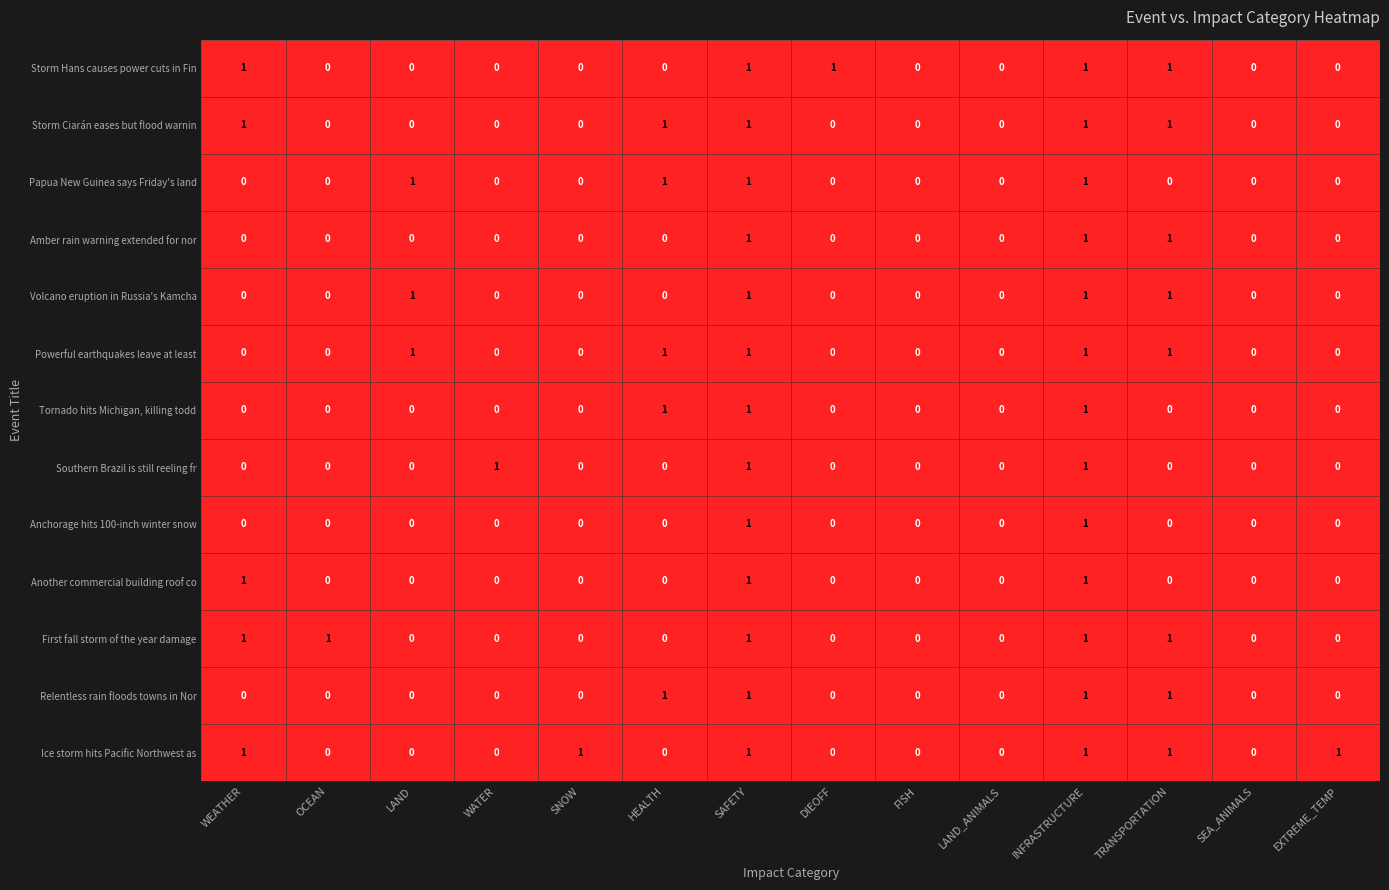

Count the number of data series in this chart.

13